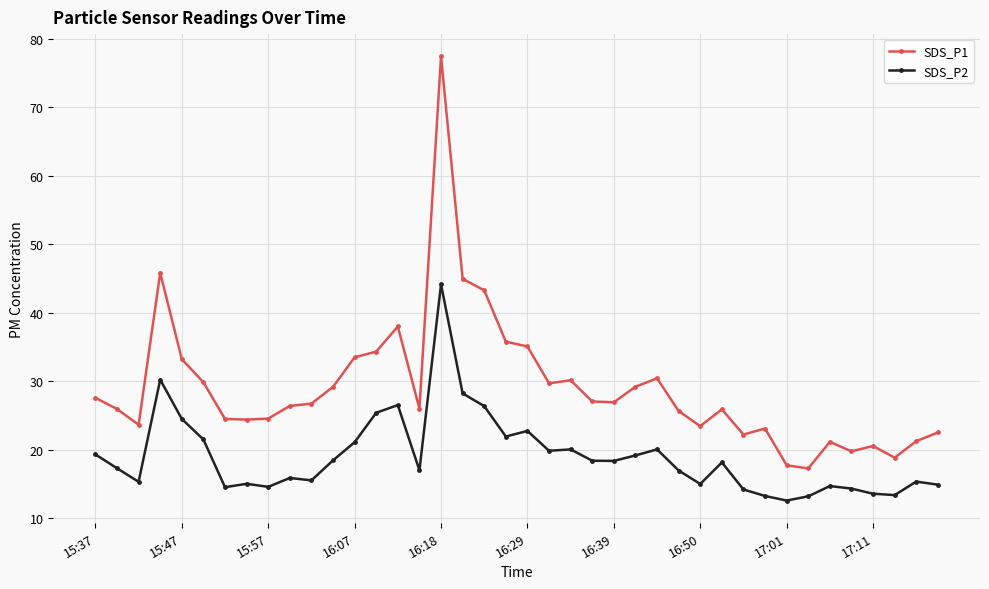

True or false: SDS_P1 and SDS_P2 cross at least once.

False